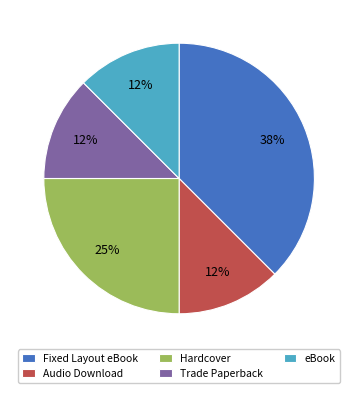

What percentage is the Hardcover slice, to the nearest percent?

25%